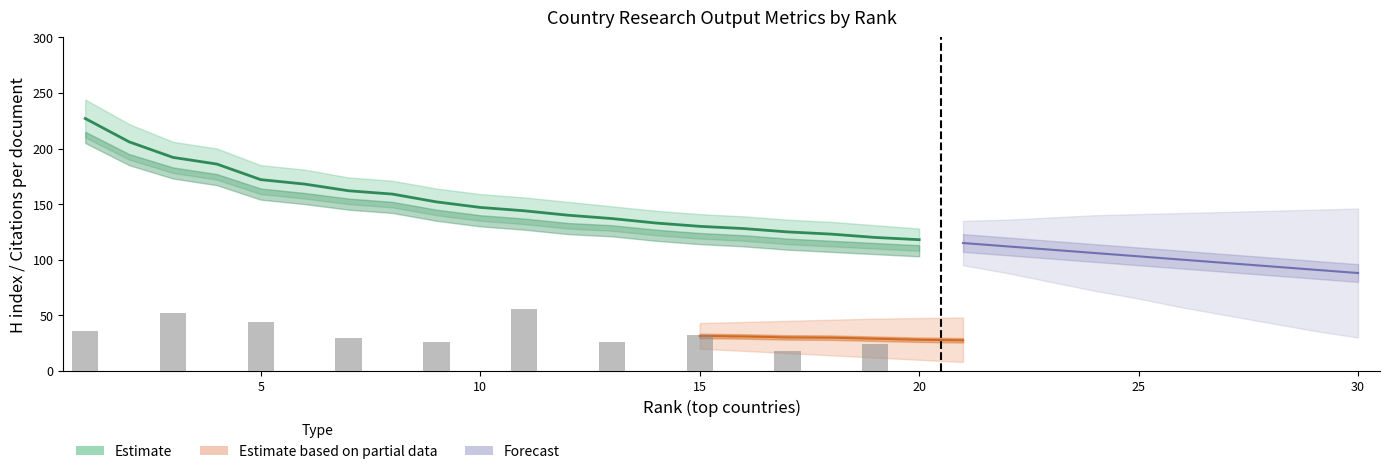

Does the chart contain any negative values?

No